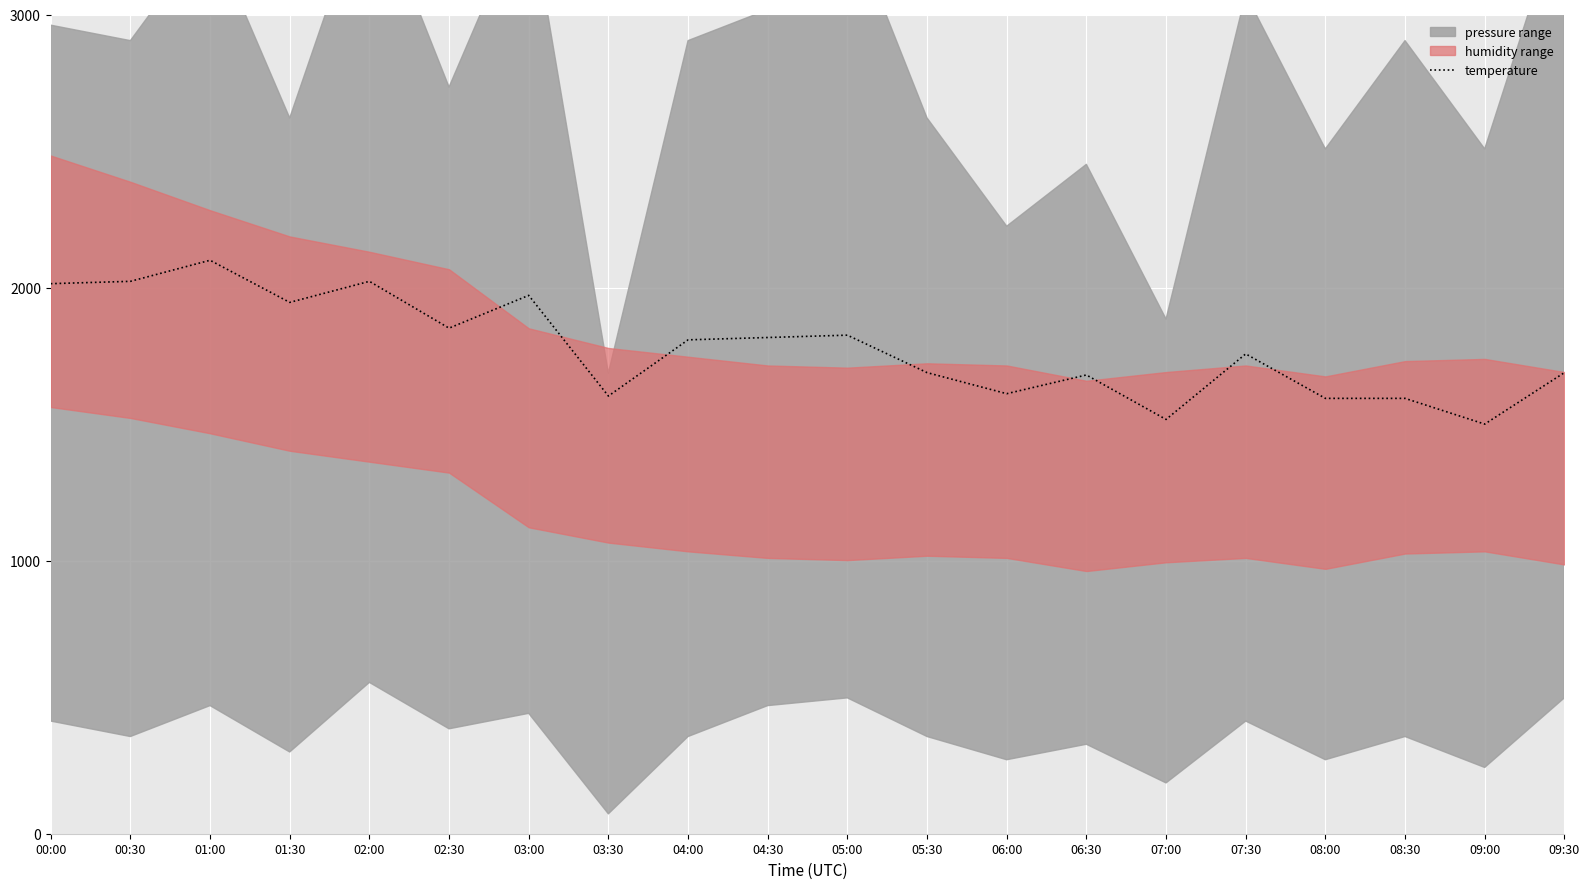

At which label does the data first exceed 1808?

00:00